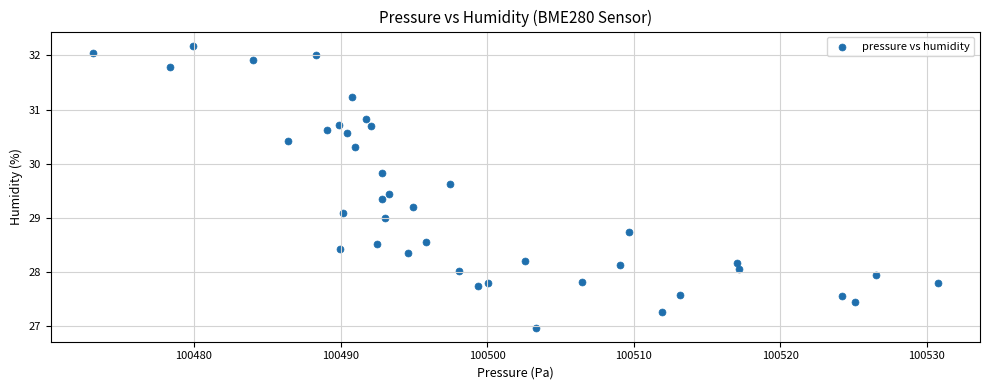

What is the range of X values (max minus min)?

57.6